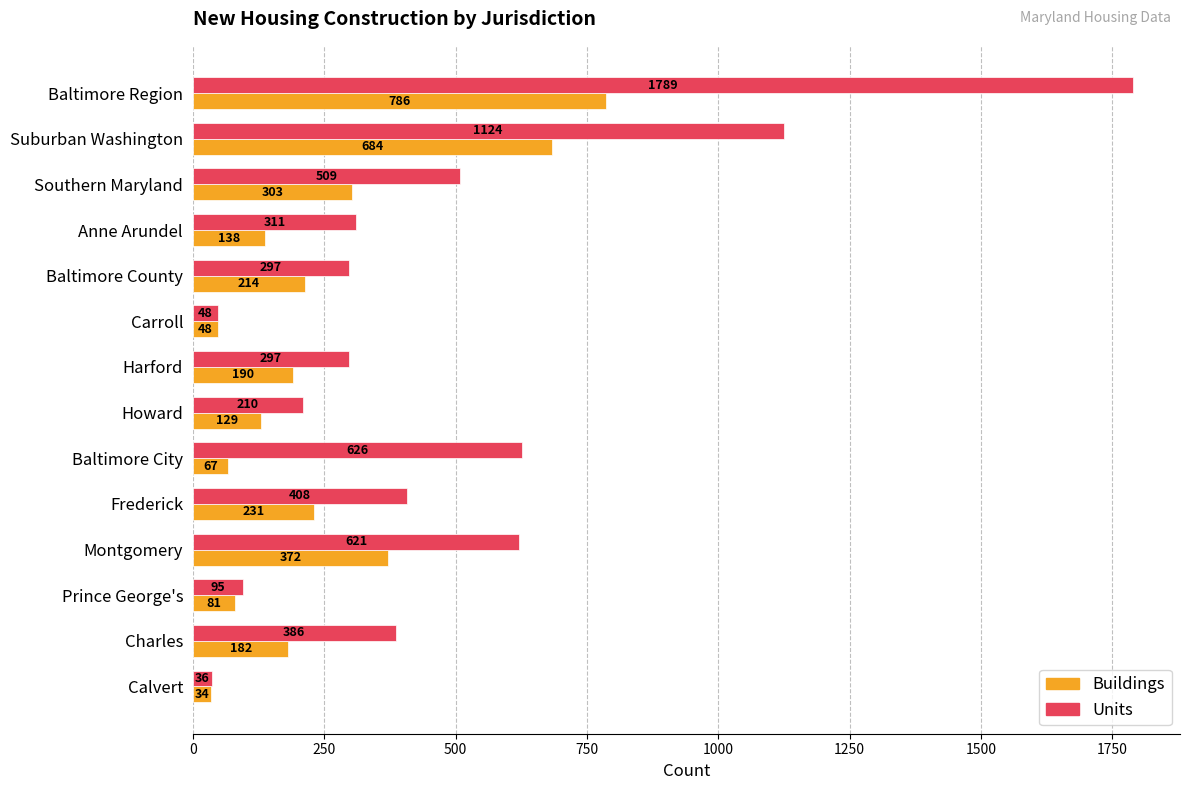

The value of Buildings at Anne Arundel is 138. True or false?

True